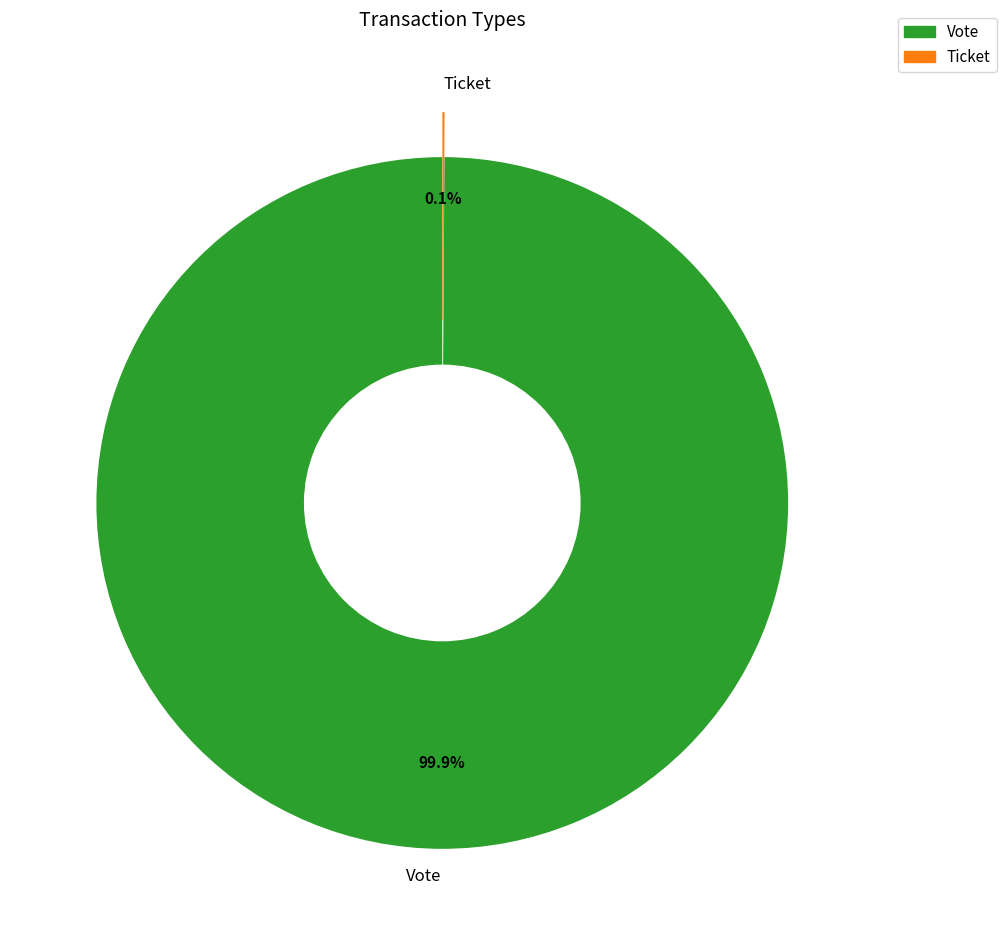

Which category has the biggest portion of the pie?

Vote